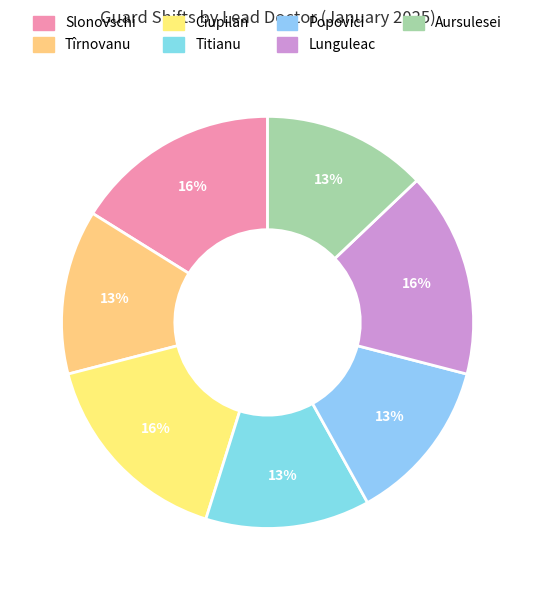

To the nearest percent, what is the combined percentage of Titianu and Aursulesei?

26%